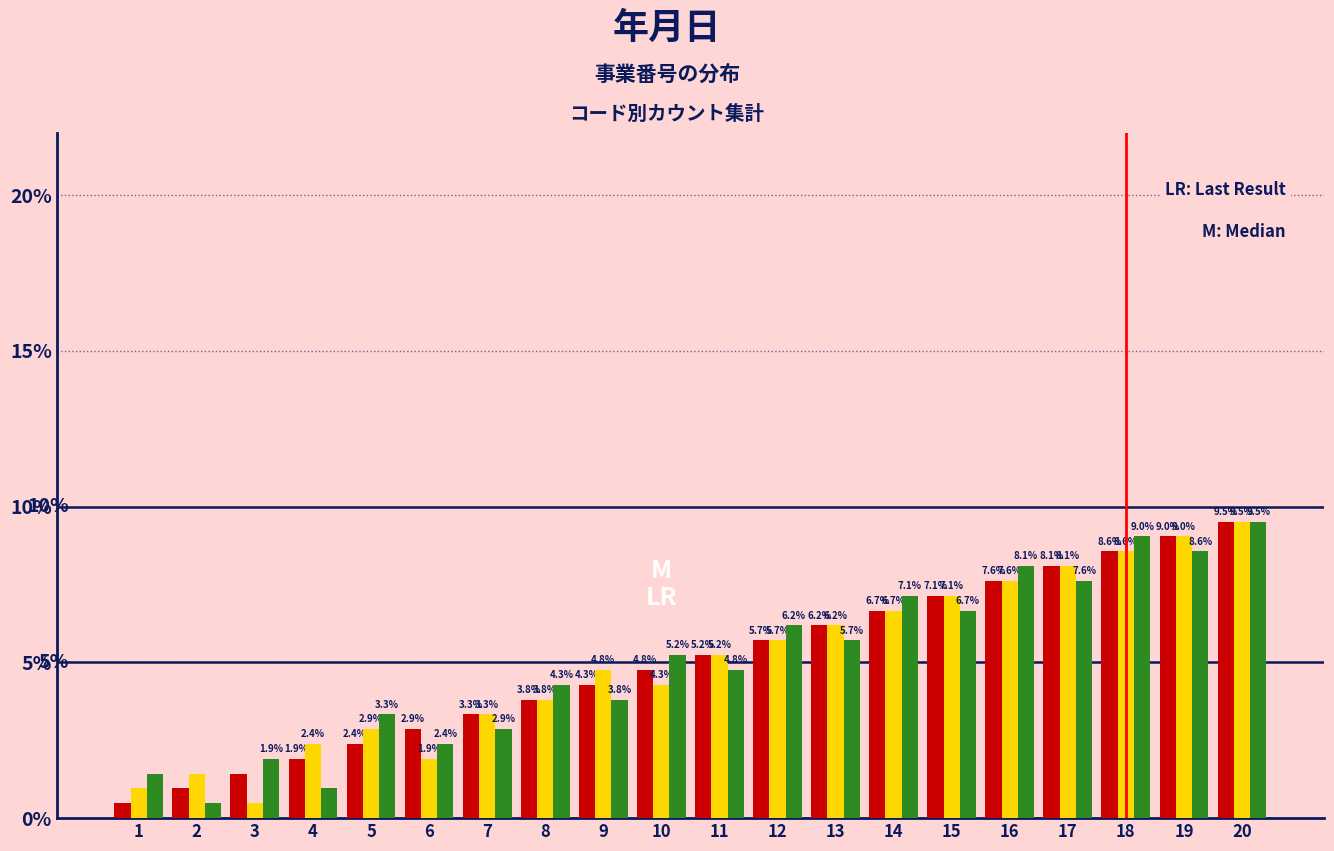

At which category does the chart reach its peak across all series?

20